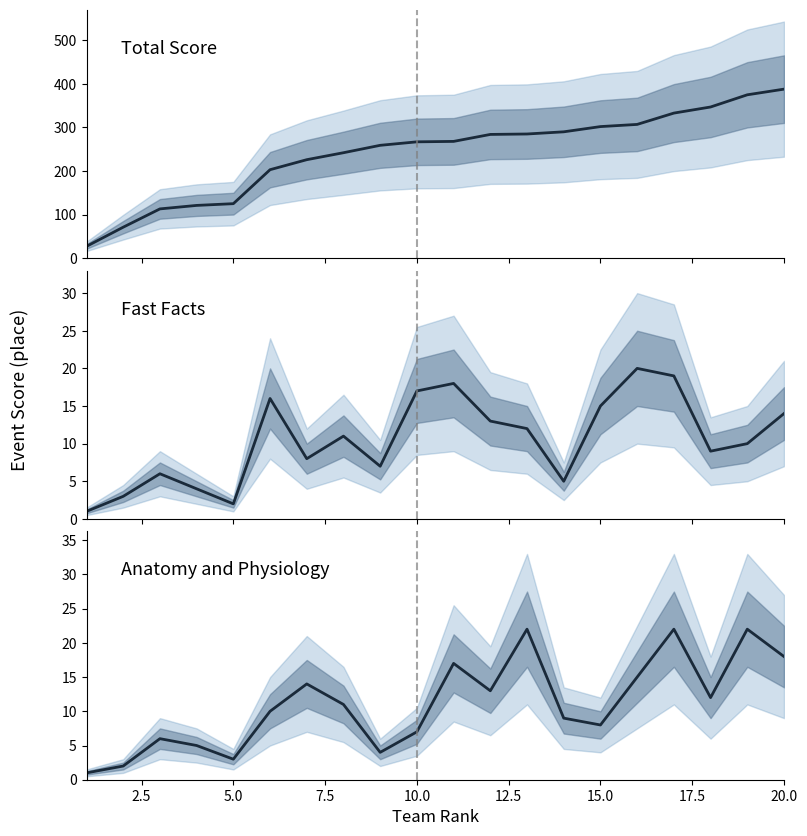

Does the chart have visible grid lines?

No